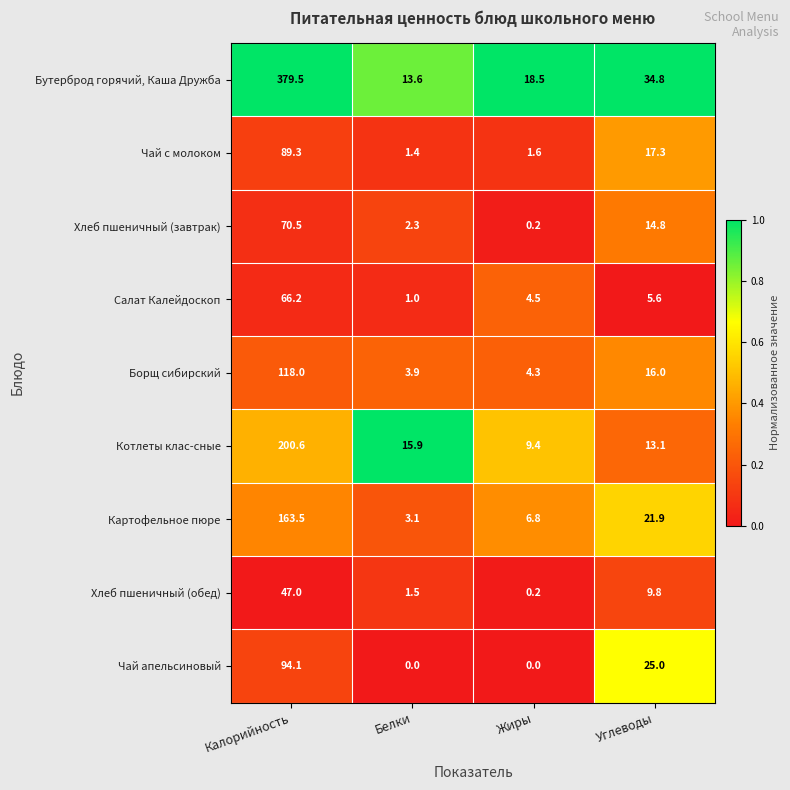

What is the spread (max minus min) of values at Жиры?

18.5